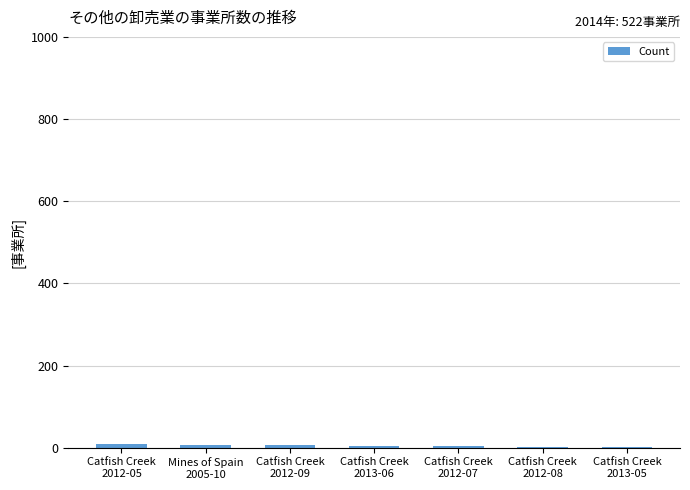

What is the sum of all values?

35